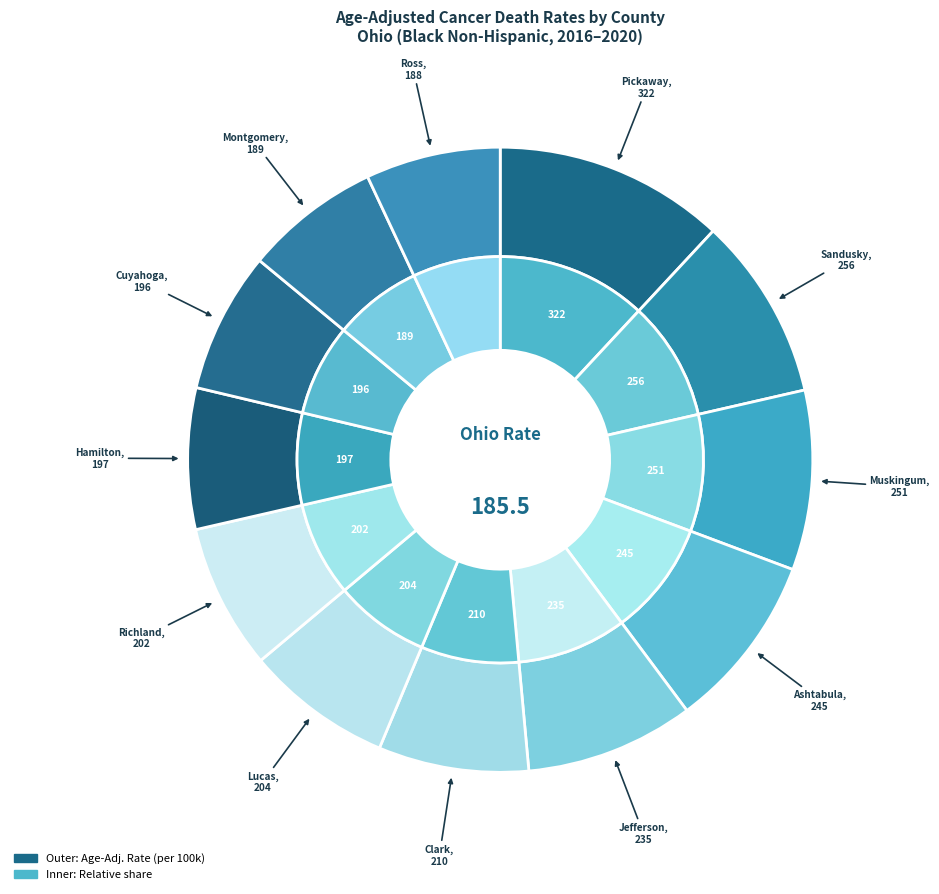

Rank the categories by value from highest to lowest.

Pickaway County, Sandusky County, Muskingum County, Ashtabula County, Jefferson County, Clark County, Lucas County, Richland County, Hamilton County, Cuyahoga County, Montgomery County, Ross County